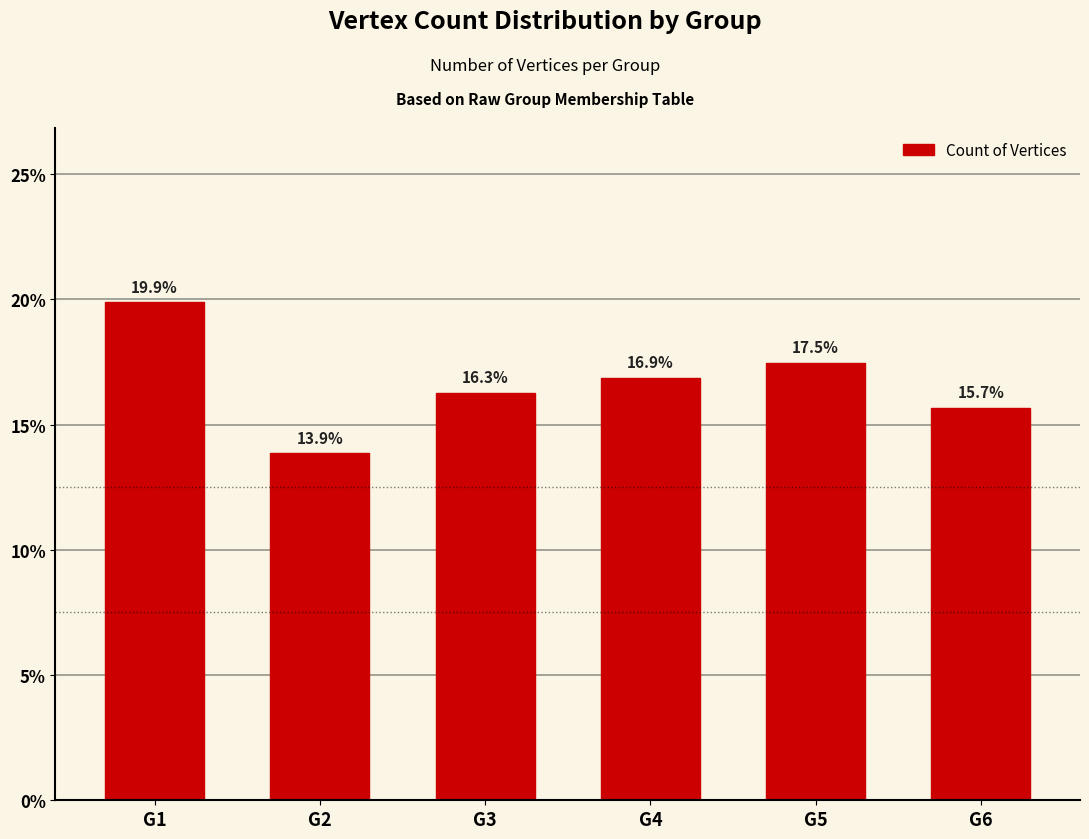

What is the greatest value displayed?

19.9